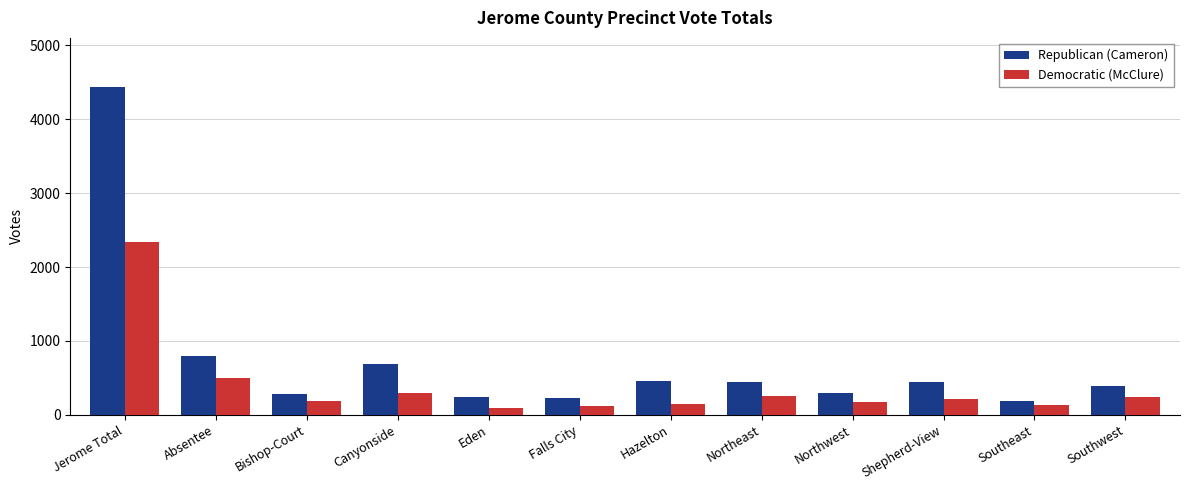

How many data points in Democratic (McClure) are less than 219?

6